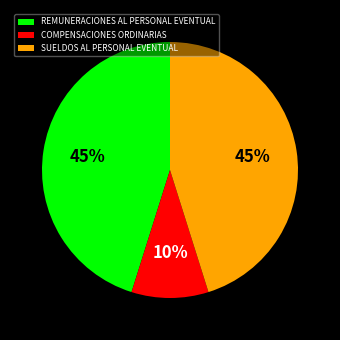

Is it true that REMUNERACIONES AL PERSONAL EVENTUAL is 56% of the pie?

False